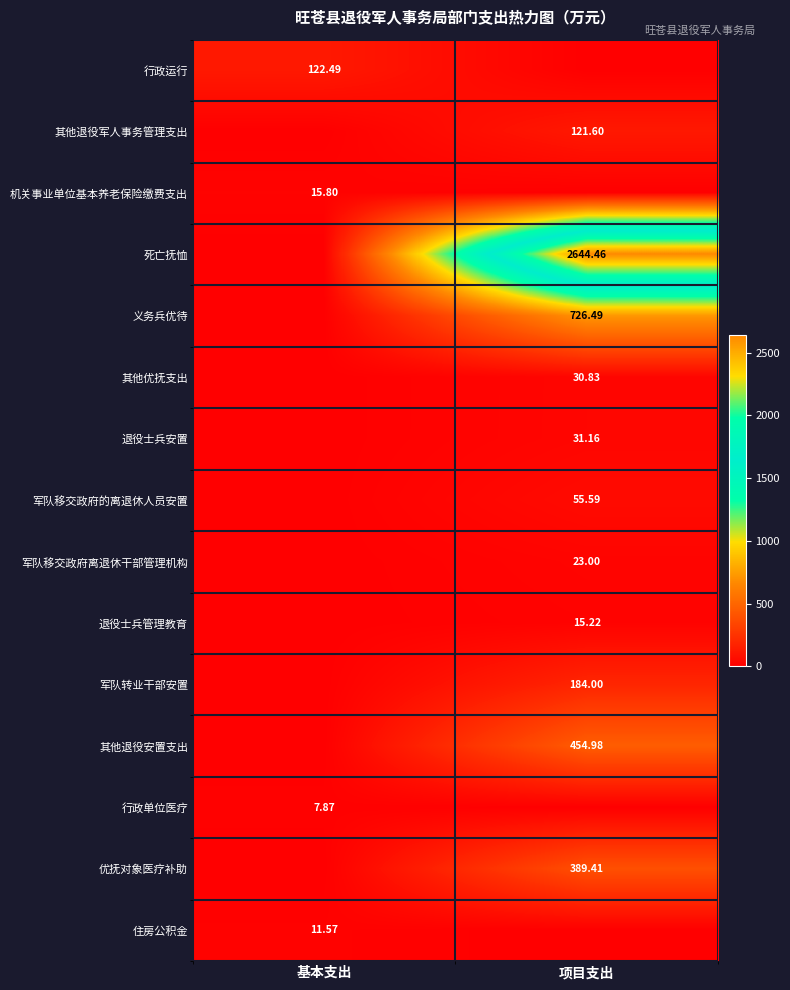

Which category has the lowest value across all series?

项目支出